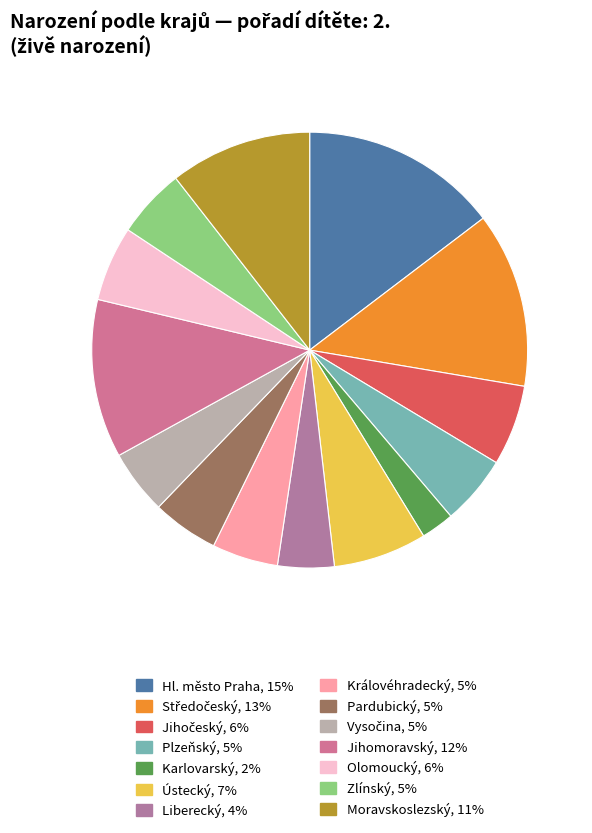

How many segments does this pie chart have?

14